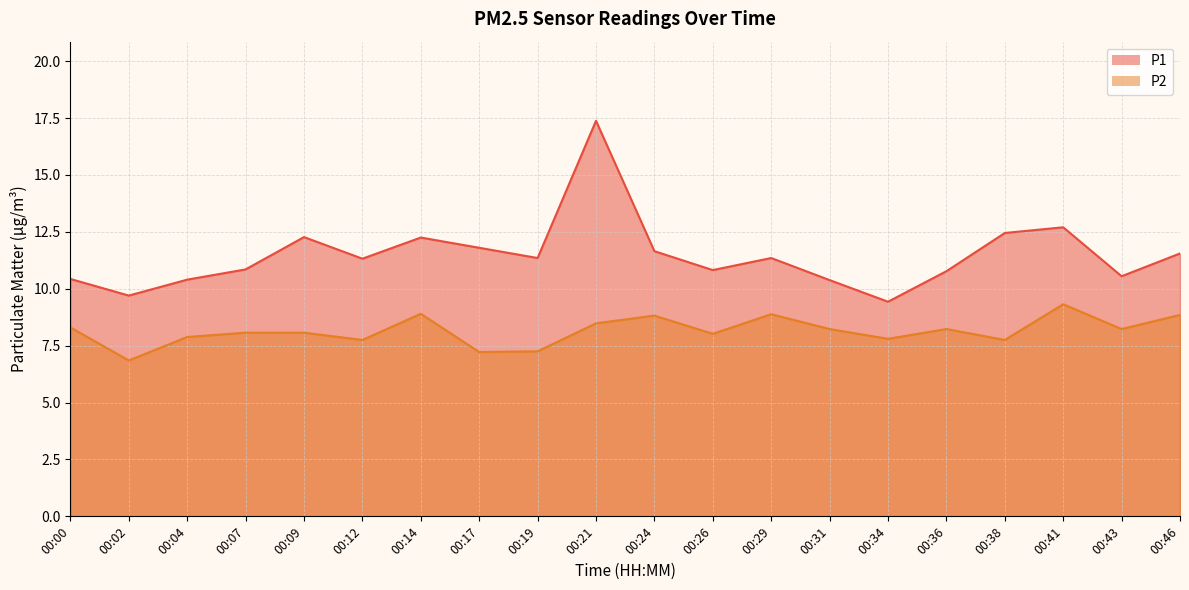

What is the average value of the P1 series?

11.5